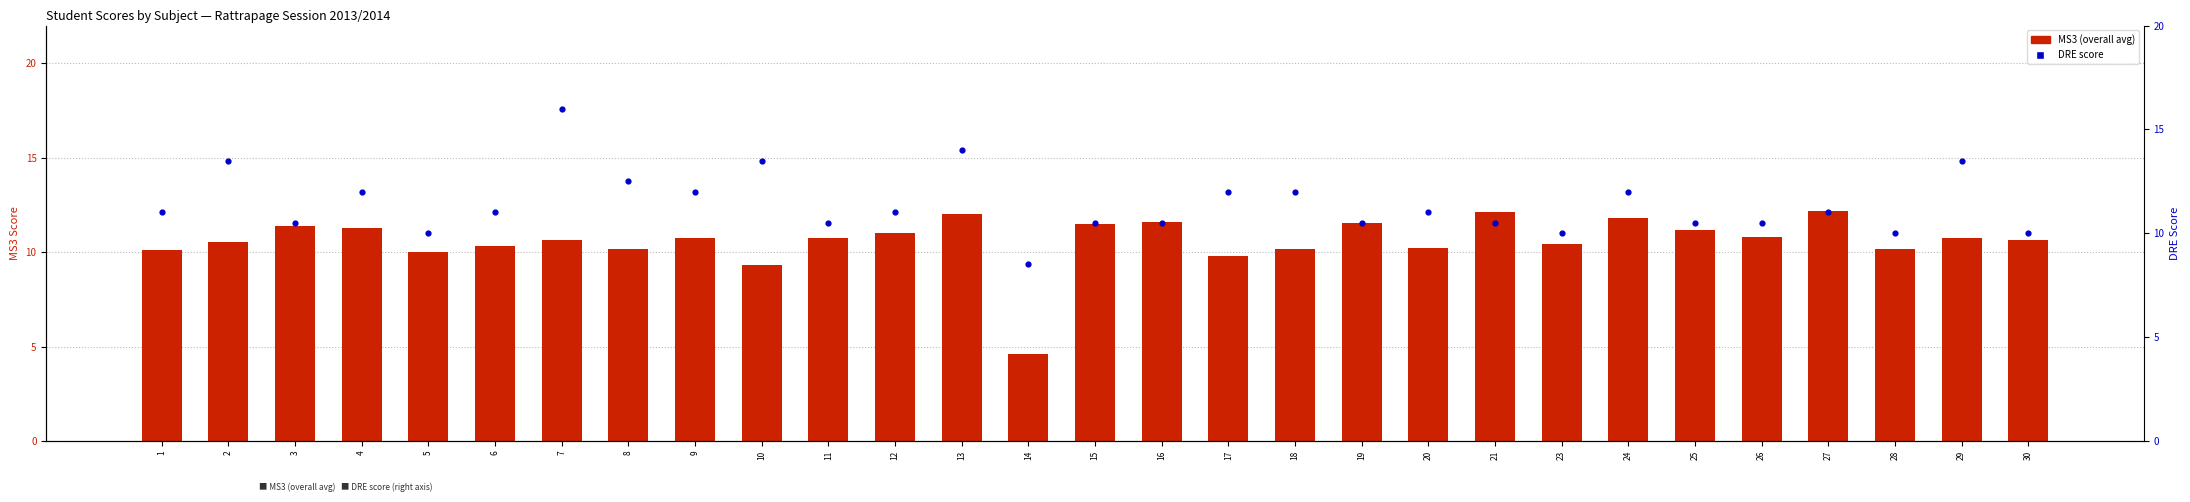

Which series has the largest total across all categories?

DRE score